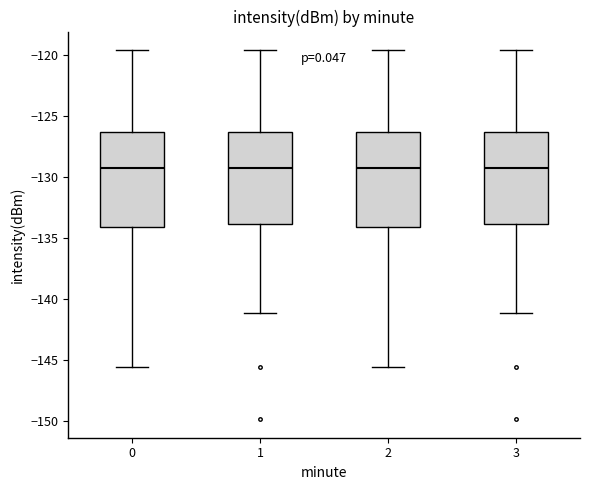

Where does the upper whisker of the box at x = 0 end on the y-axis? The values are not printed on the chart, so give them approximately, as read against the axis.

-119.5